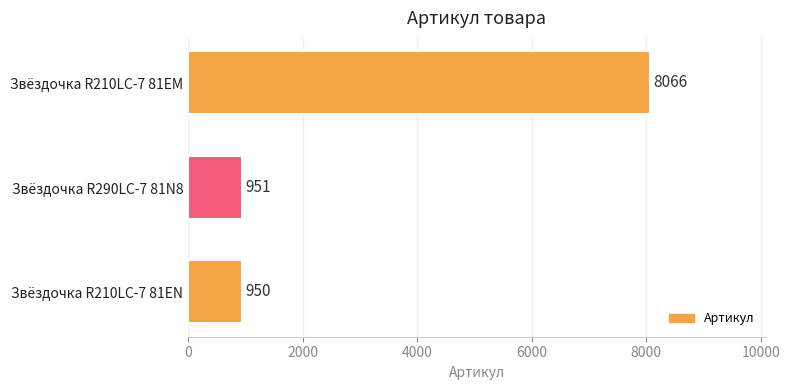

Reading bottom to top, transcribe all the data shown in this chart.

Звёздочка R210LC-7 81EN=950	Звёздочка R290LC-7 81N8=951	Звёздочка R210LC-7 81EM=8066